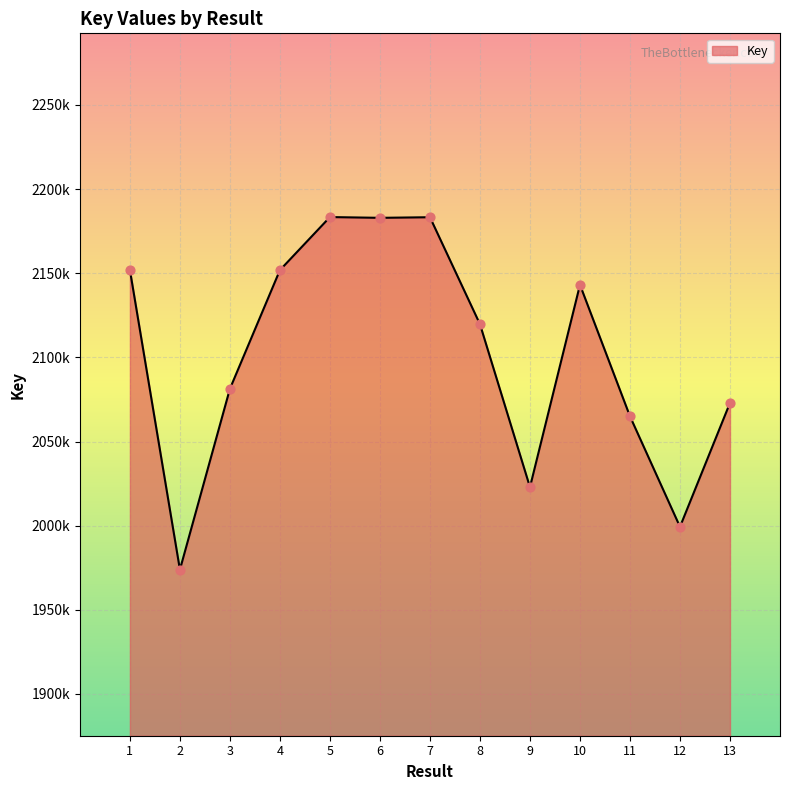

Approximately how many times larger is the value at 2 compared to 7?

0.9